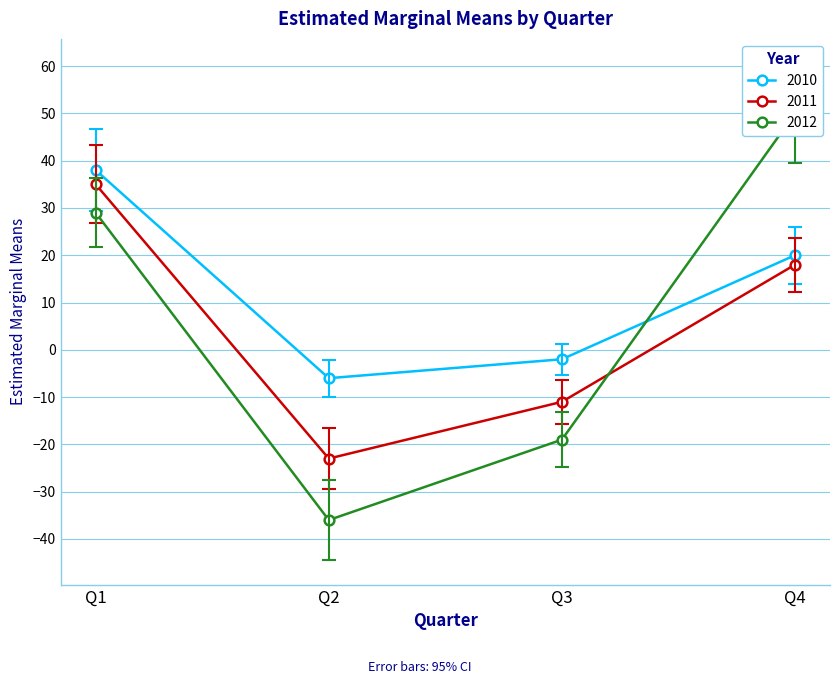

Where is 2010 nearest to the value 16?

Q4